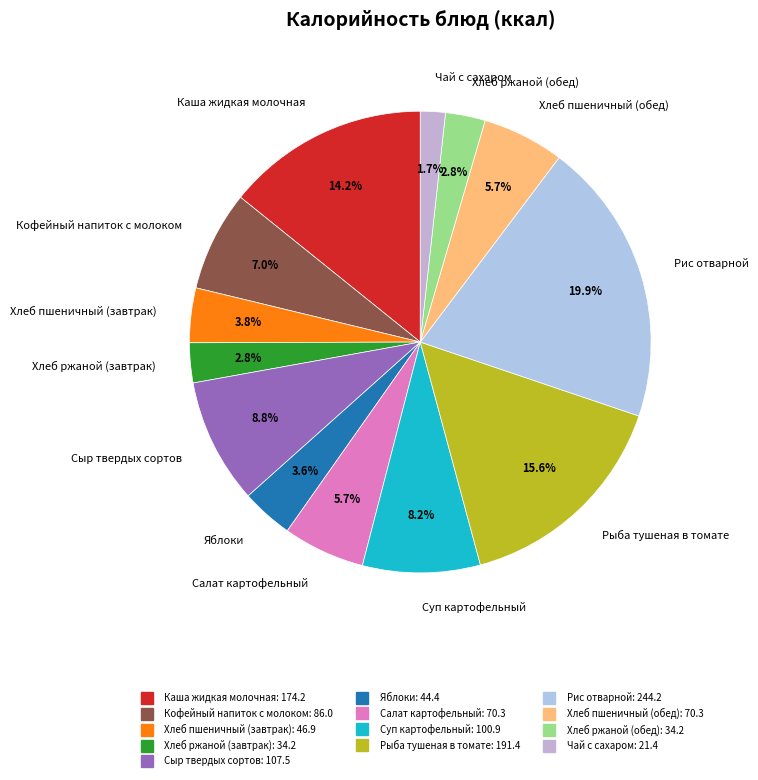

To the nearest percent, what is the difference between the largest and smallest slice percentages?

18%